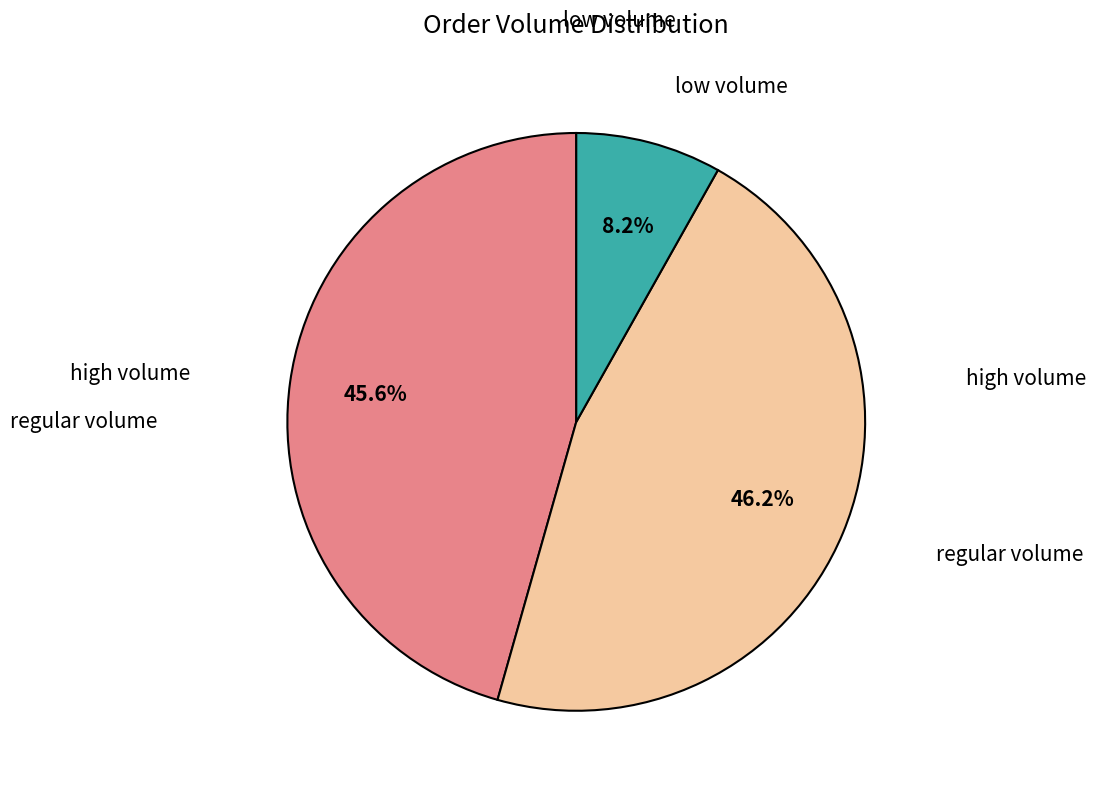

Count the number of slices in the pie.

3